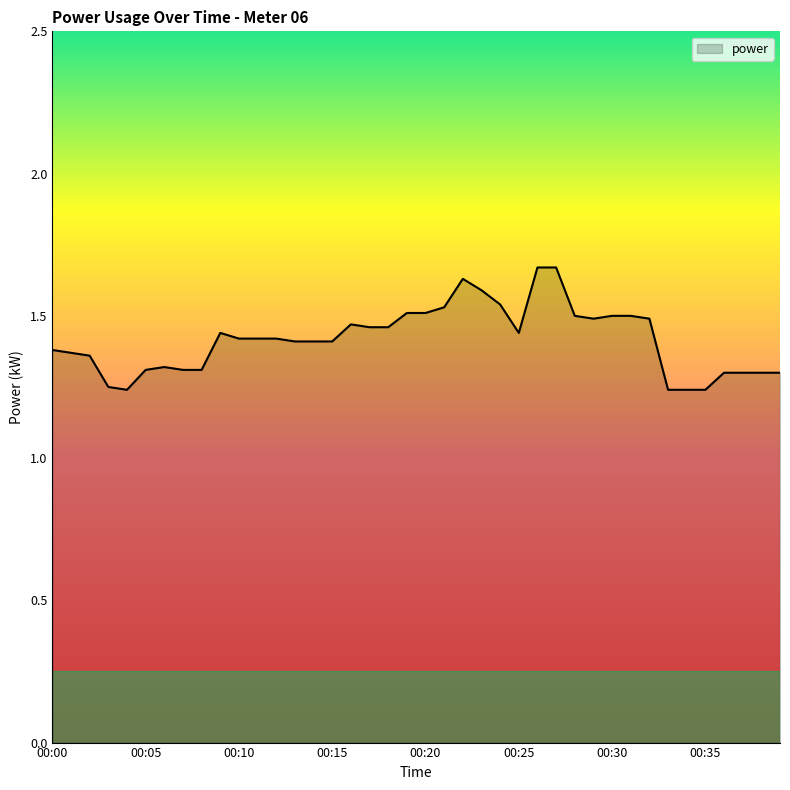

How many lines are shown in the chart?

1